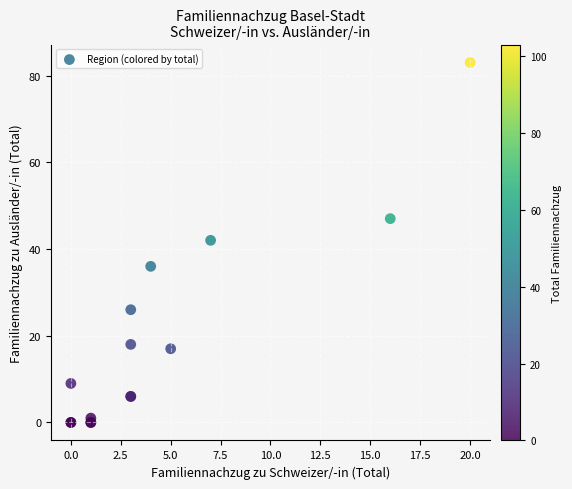

What Y value in the scatter plot is closest to 41?

42